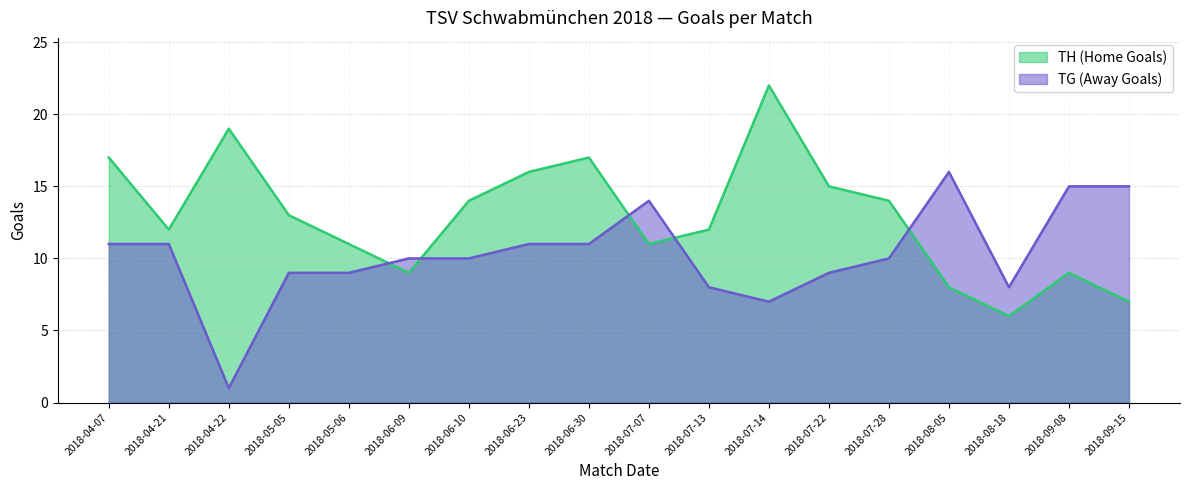

What is the greatest value displayed?

22